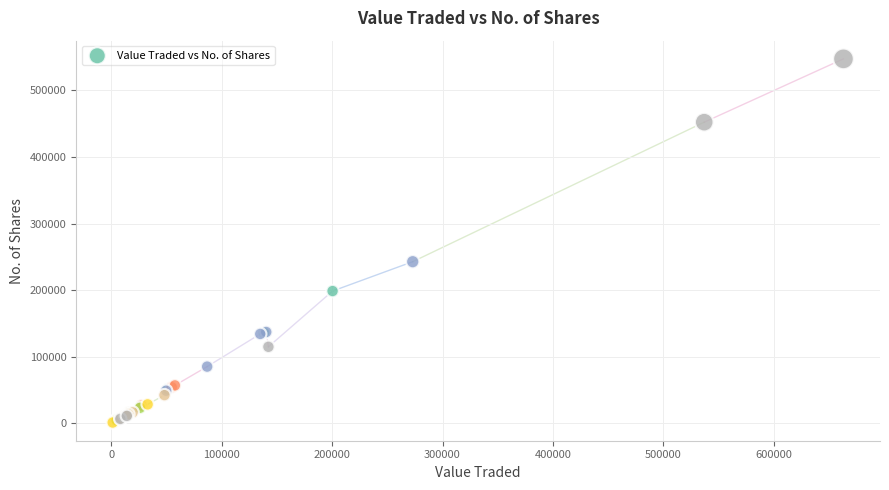

What Y value in the scatter plot is closest to 274244?

242682